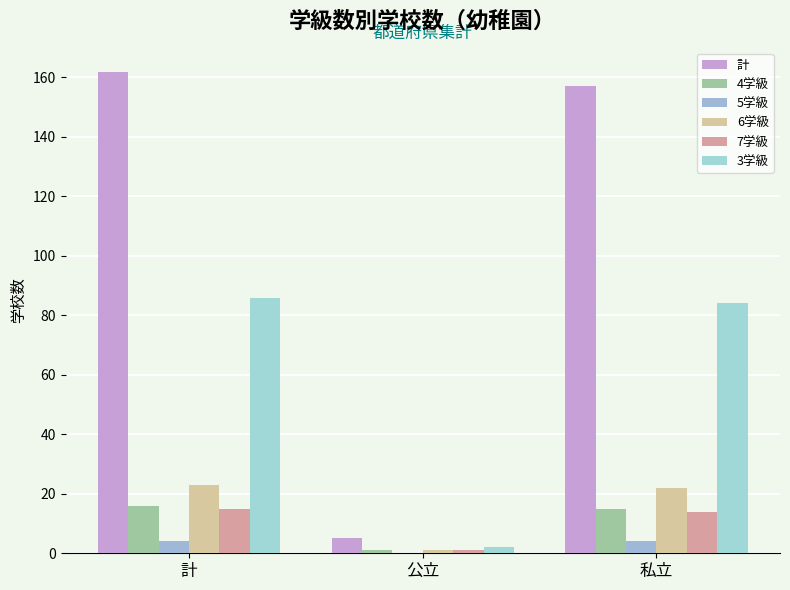

What is the sum of the 計 values at 私立 and 公立?

162